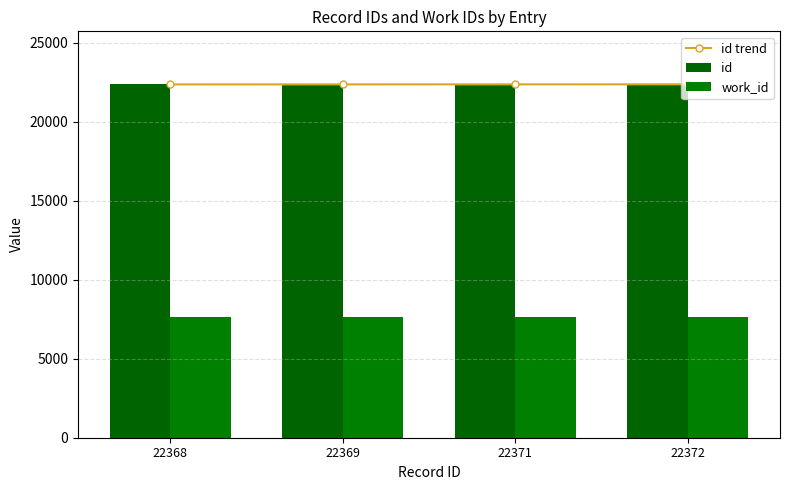

The id series shows 5783 at 22369. True or false?

False